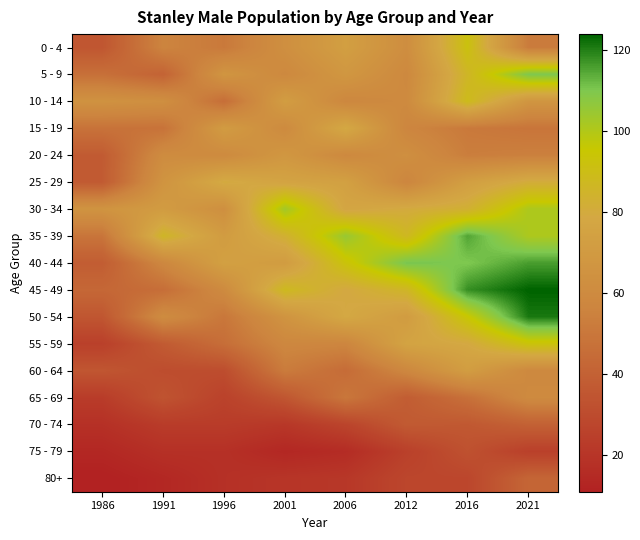

List the series in order of their peak value, lowest first.

75 - 79, 70 - 74, 80+, 65 - 69, 20 - 24, 60 - 64, 15 - 19, 25 - 29, 10 - 14, 0 - 4, 55 - 59, 30 - 34, 5 - 9, 35 - 39, 40 - 44, 50 - 54, 45 - 49